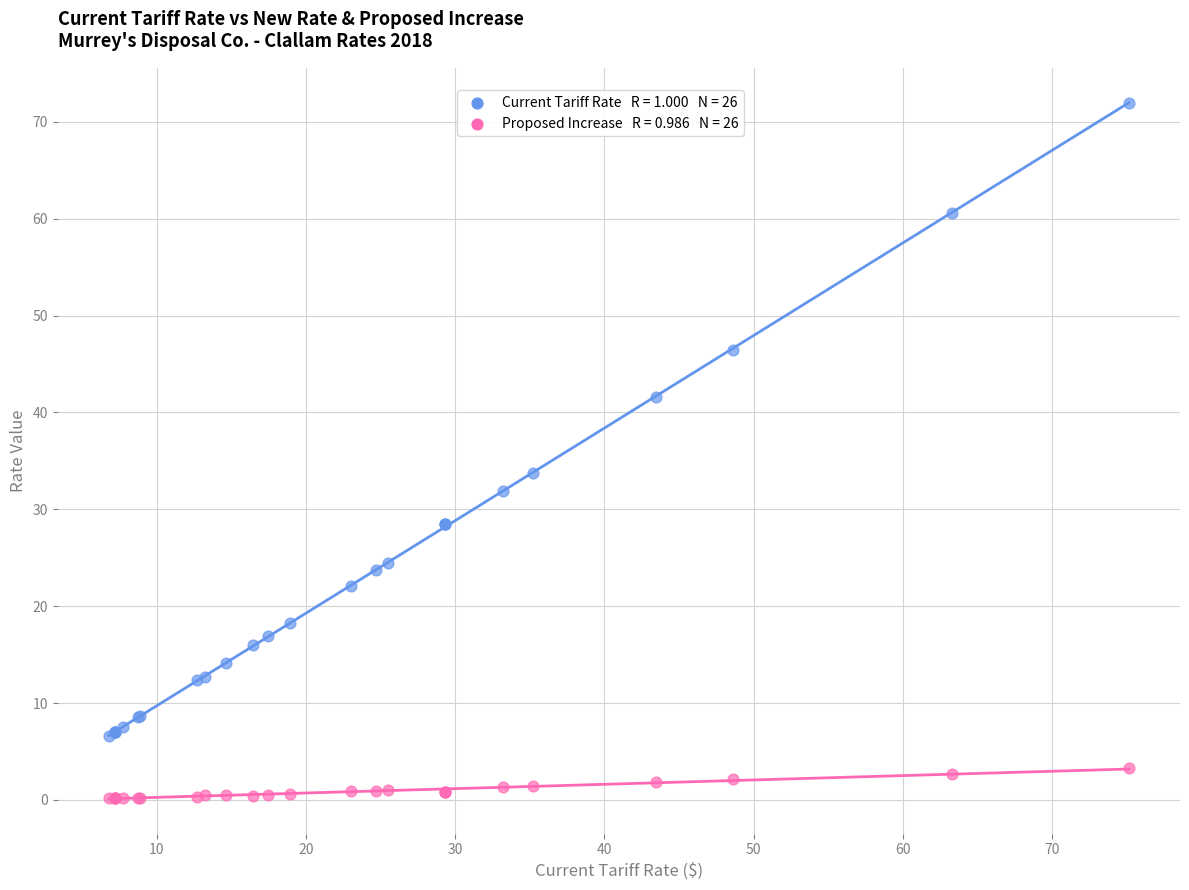

Across all series, what Y value is closest to 36?

33.8